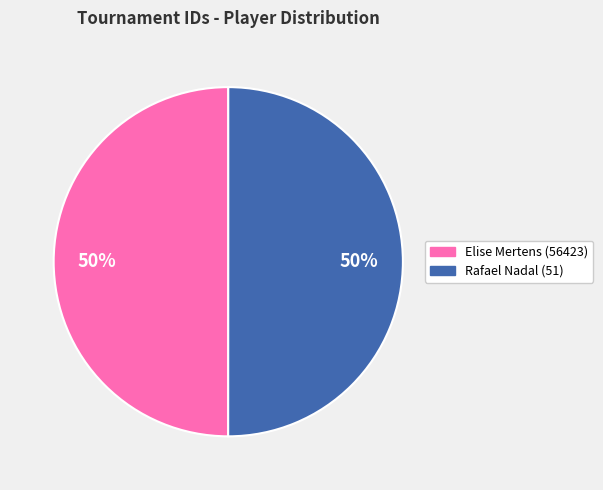

True or false: Elise Mertens (56423) accounts for 50% of the total.

True